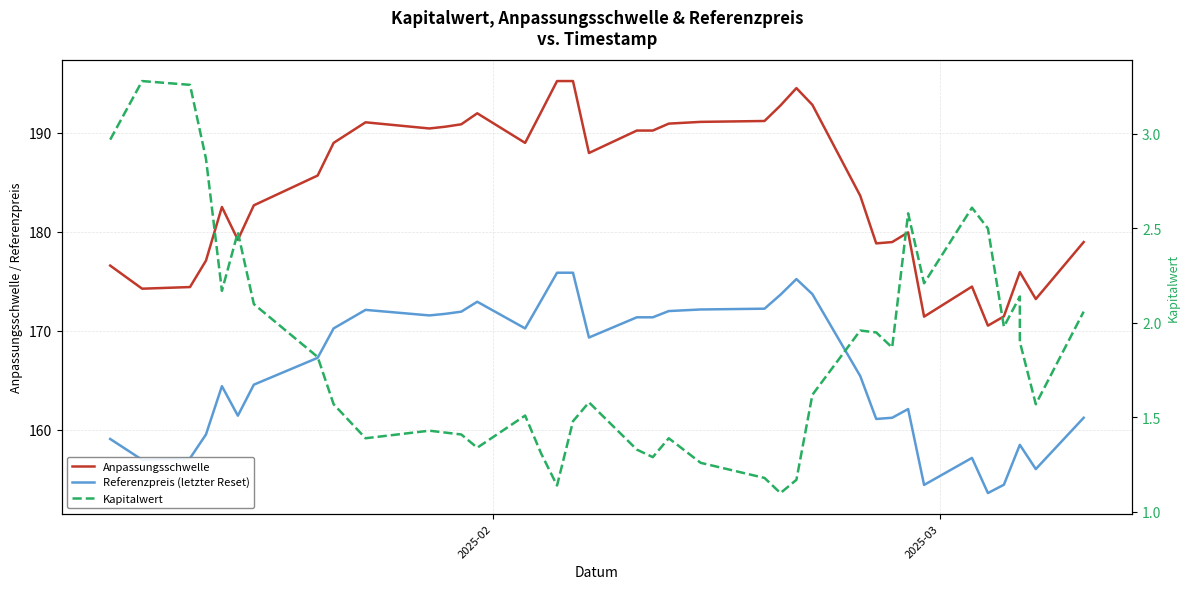

What is the difference between the second highest and second lowest values in the Kapitalwert series?

2.1